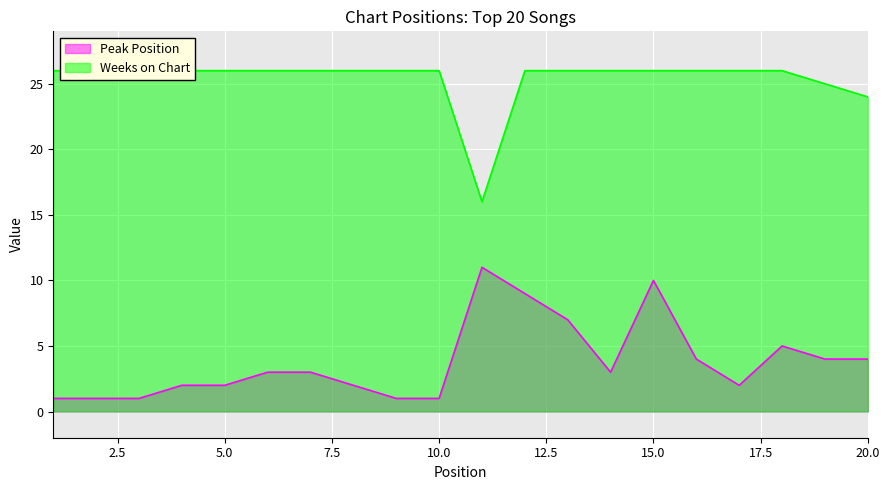

True or false: Weeks on Chart has more than 0 interior local peaks.

False